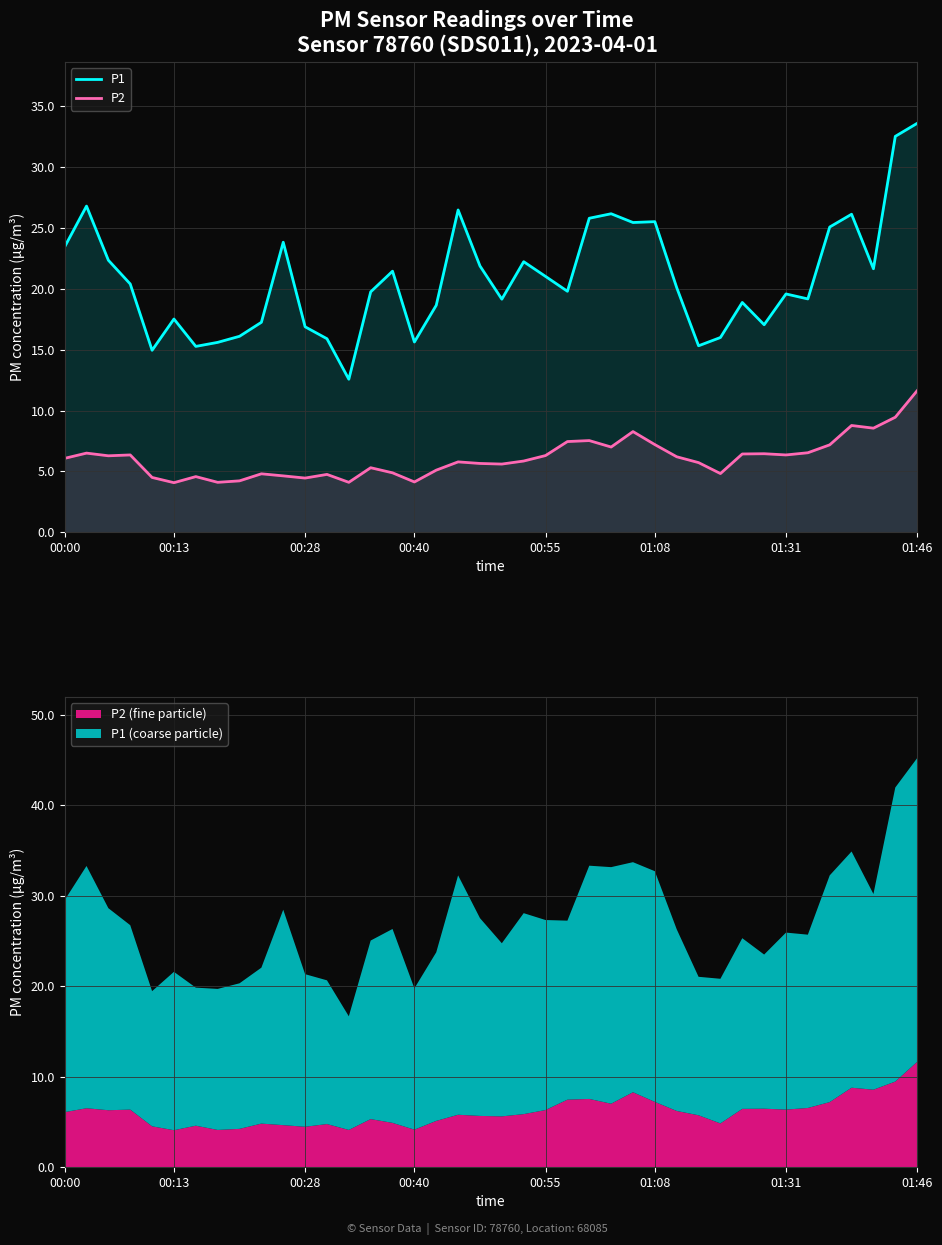

What is the difference between the maximum and minimum values in the P2 series?

7.6